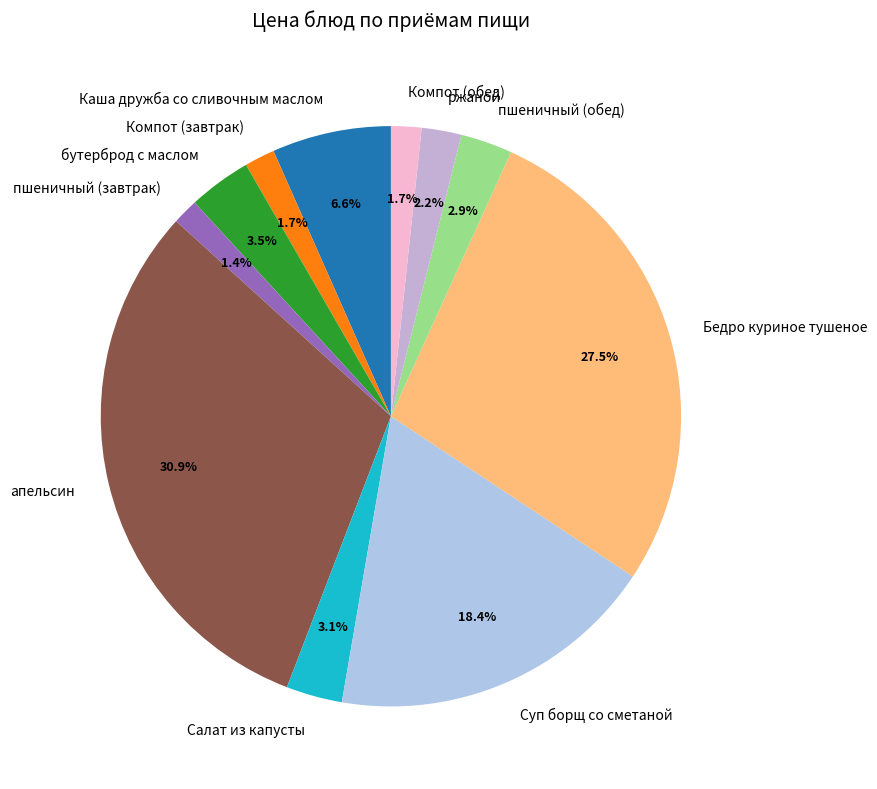

To the nearest percent, what is the average slice percentage?

9%